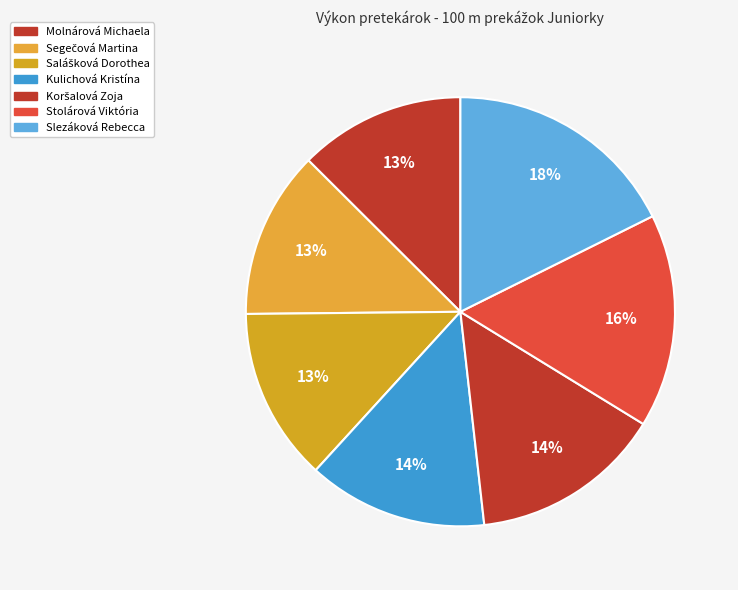

Is Kulichová Kristína the majority of the pie?

No